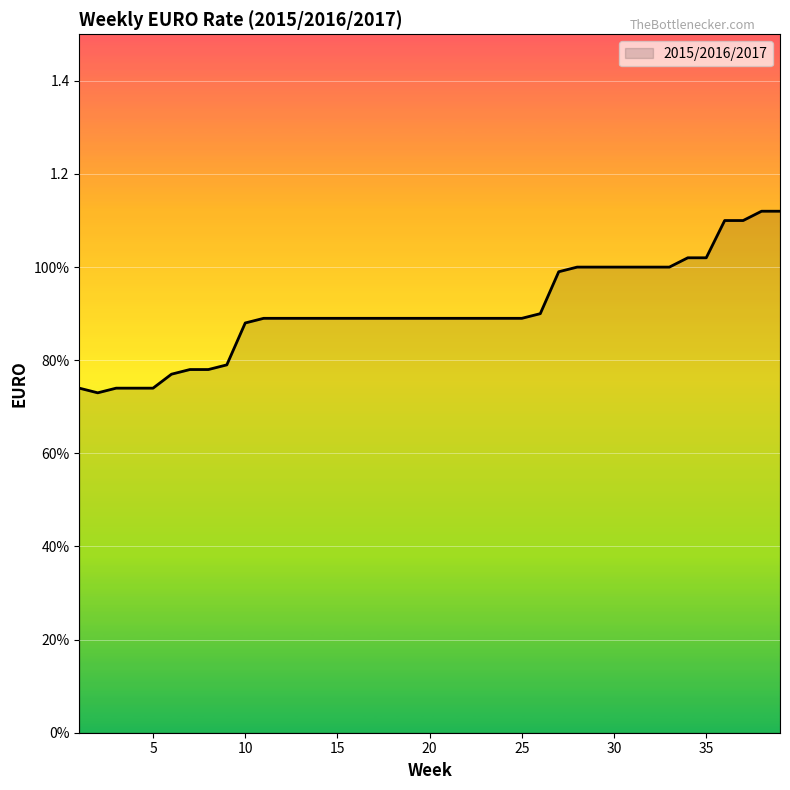

List the labels in order of value, smallest first.

2, 1, 3, 4, 5, 6, 7, 8, 9, 10, 11, 12, 13, 14, 15, 16, 17, 18, 19, 20, 21, 22, 23, 24, 25, 26, 27, 28, 29, 30, 31, 32, 33, 34, 35, 36, 37, 38, 39